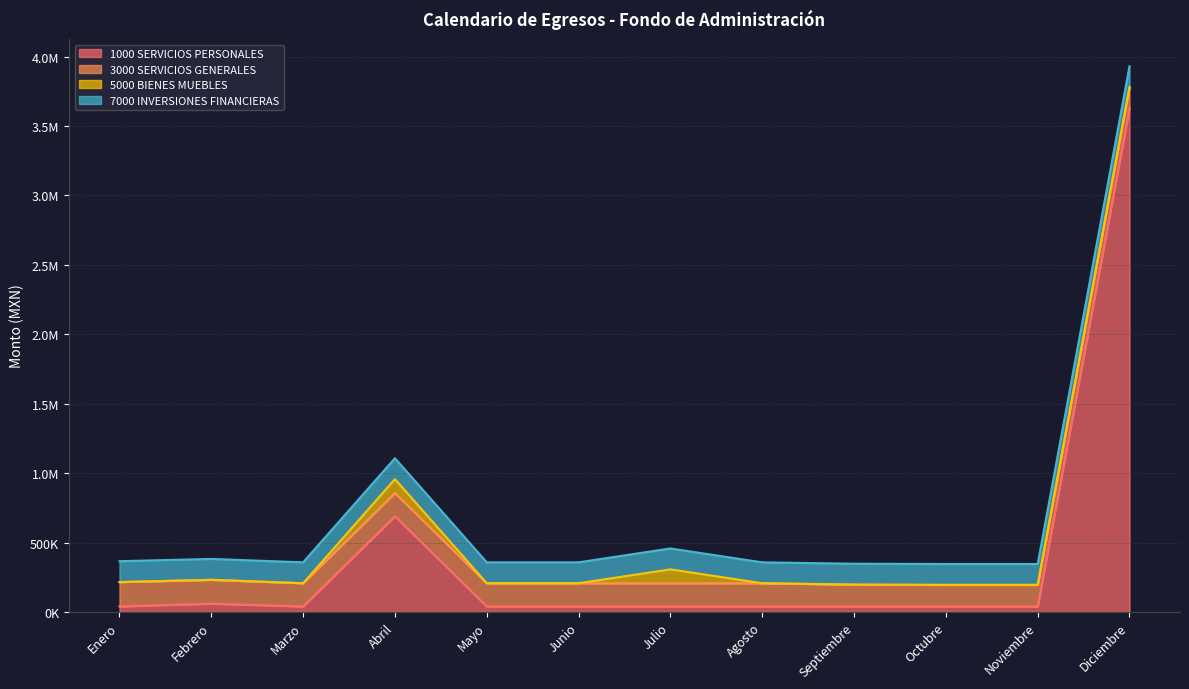

What is the label of the 5th point from the left?

Mayo